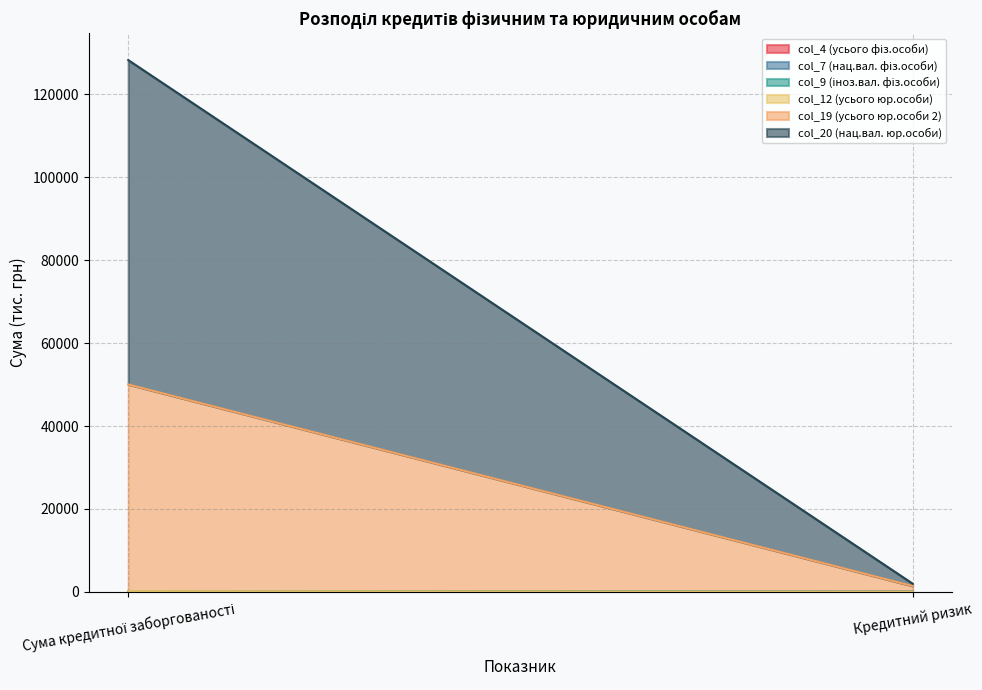

At which label does col_20 (нац.вал. юр.особи) first exceed 78252?

Сума кредитної заборгованості